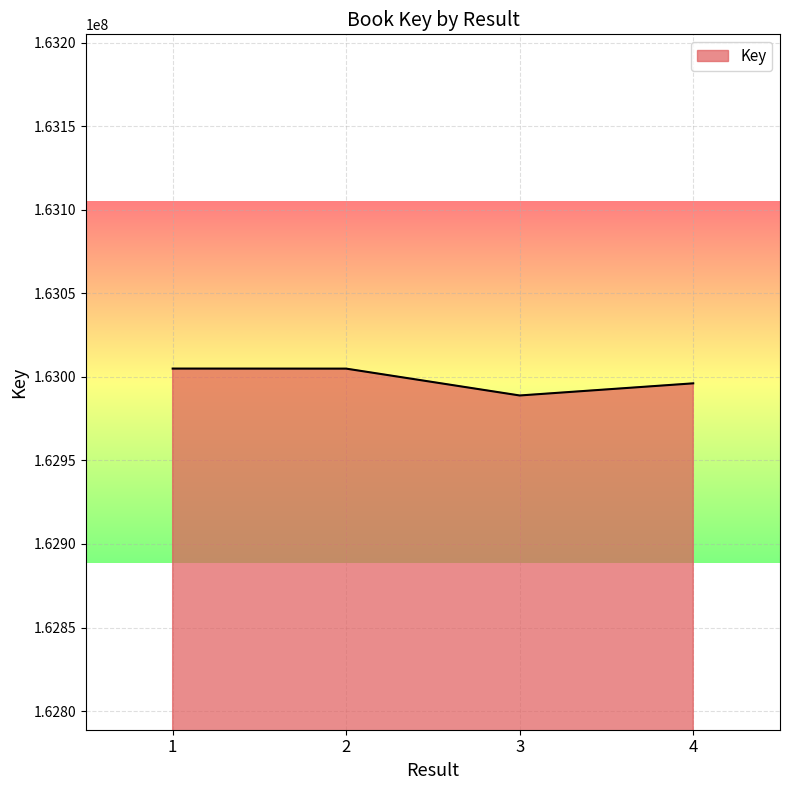

True or false: the data shows 162988854 at 3.

True